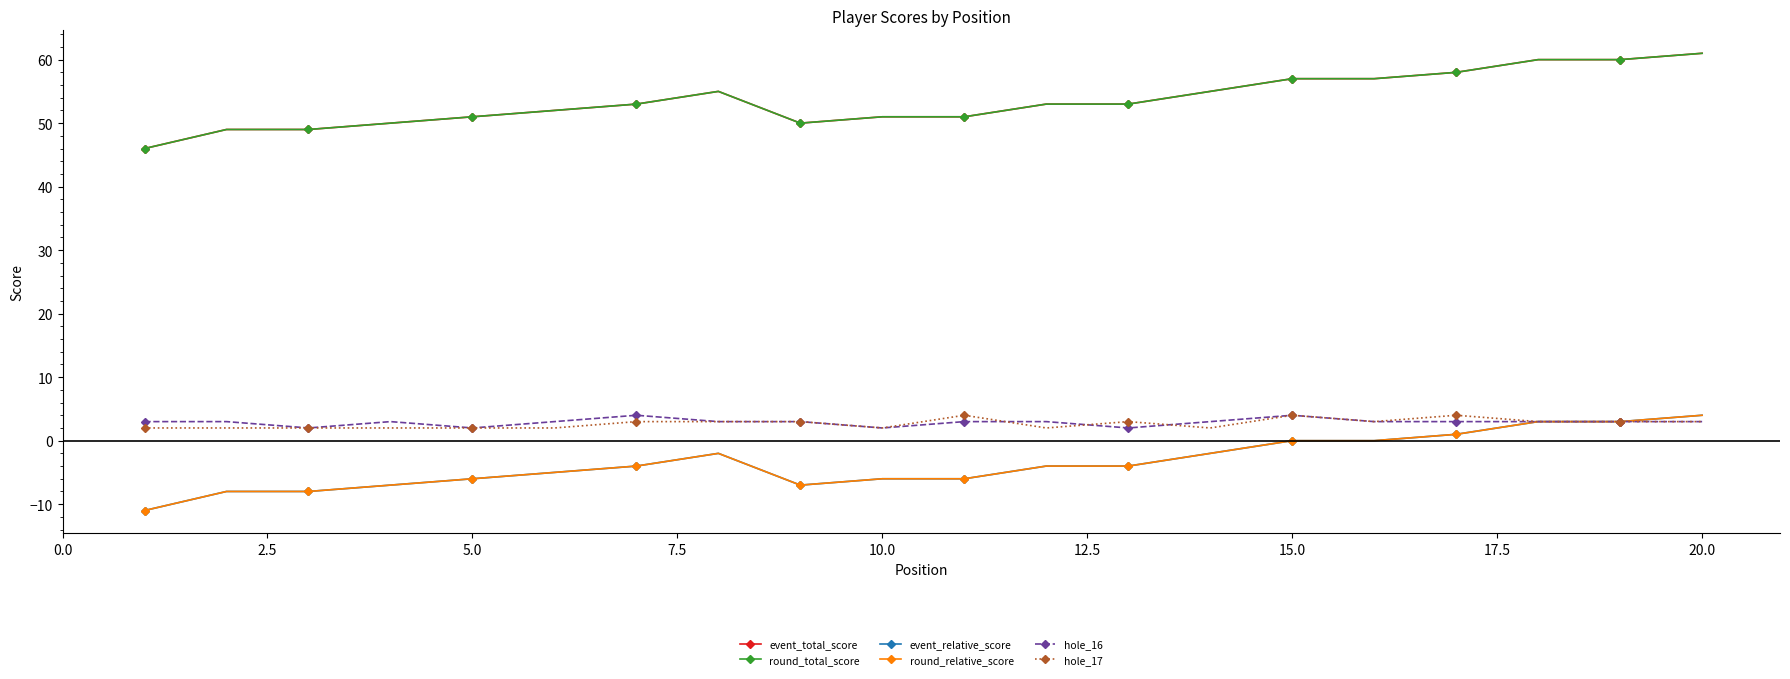

Is this an area chart (filled region under the line)?

No